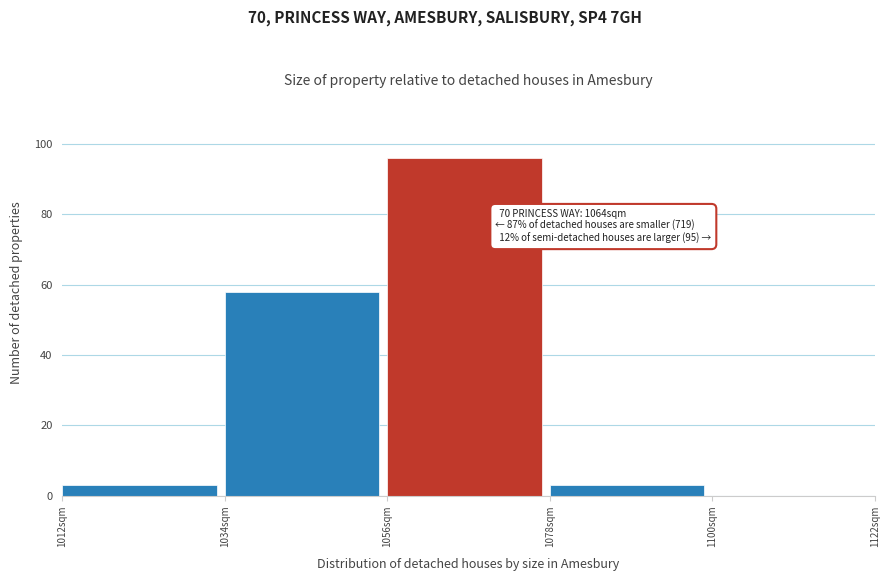

Over which range of the x-axis is the bar tallest?

1056 to 1078